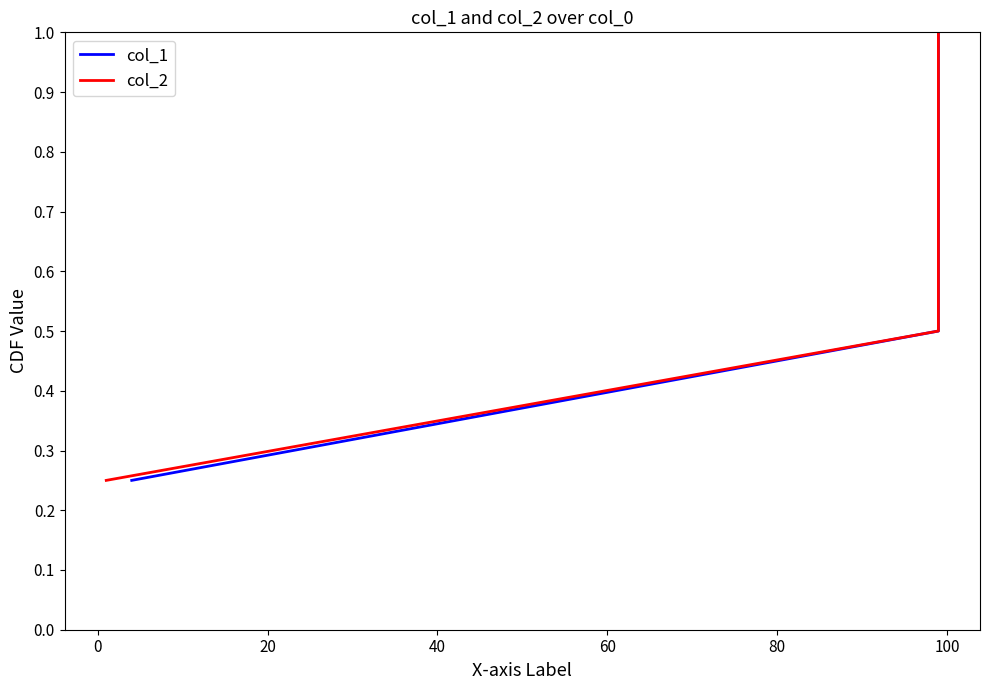

Does the chart display data point markers on the line(s)?

No